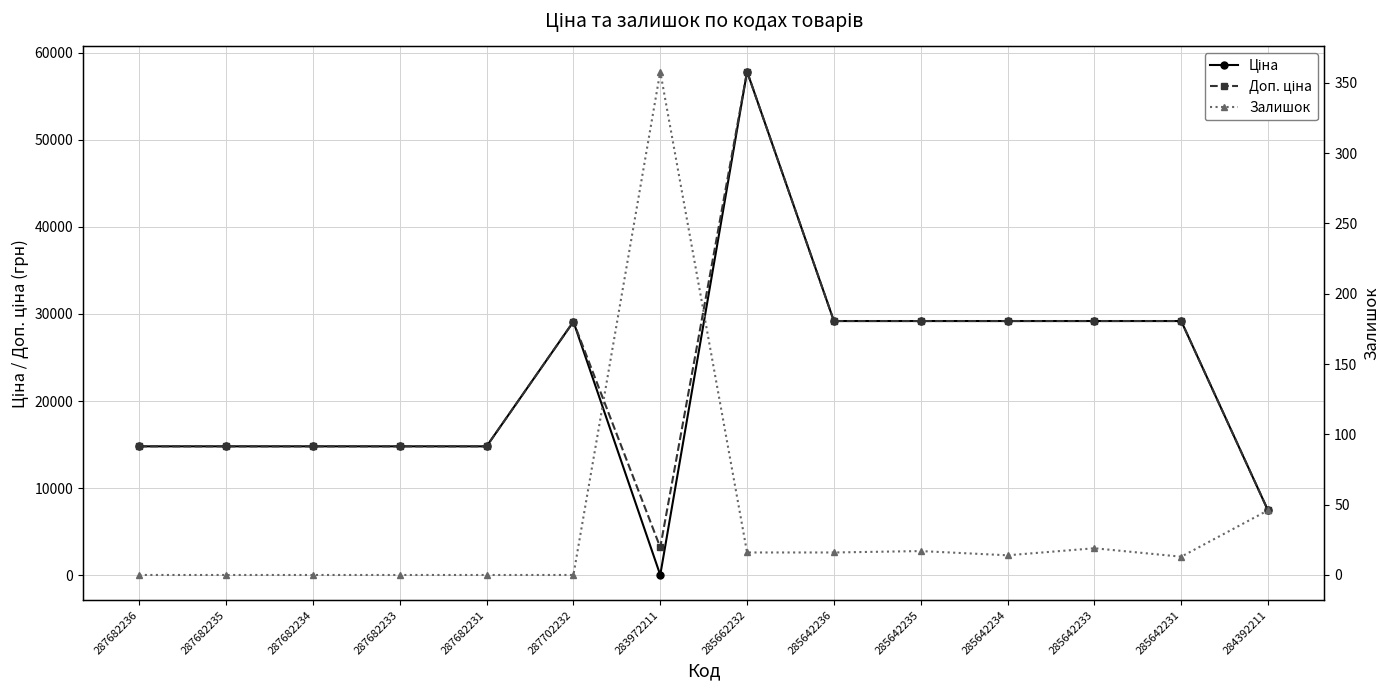

What are all the series names shown in the legend?

Ціна, Доп. ціна, Залишок